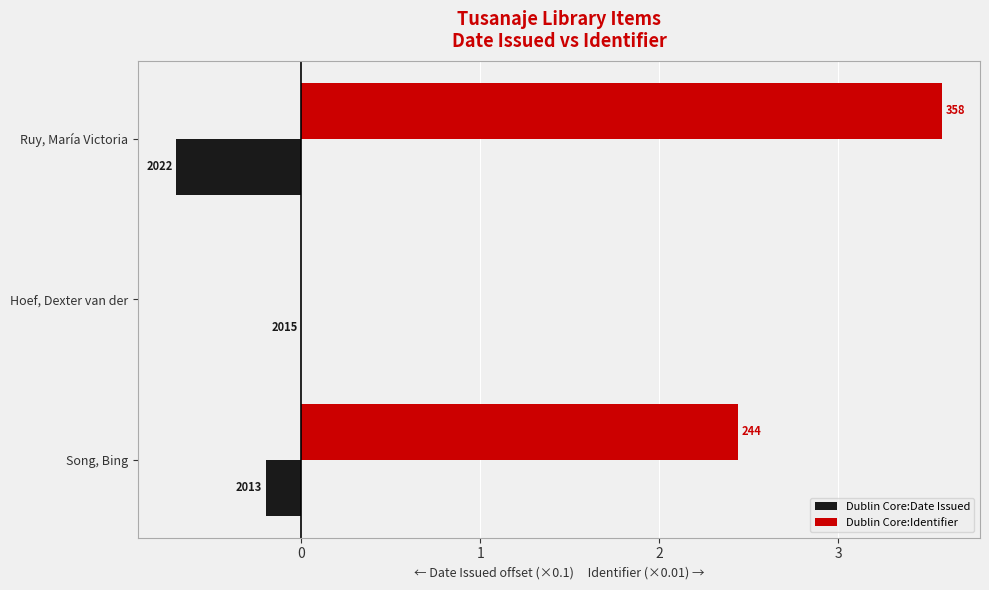

What are all the series names shown in the legend?

Dublin Core:Date Issued, Dublin Core:Identifier